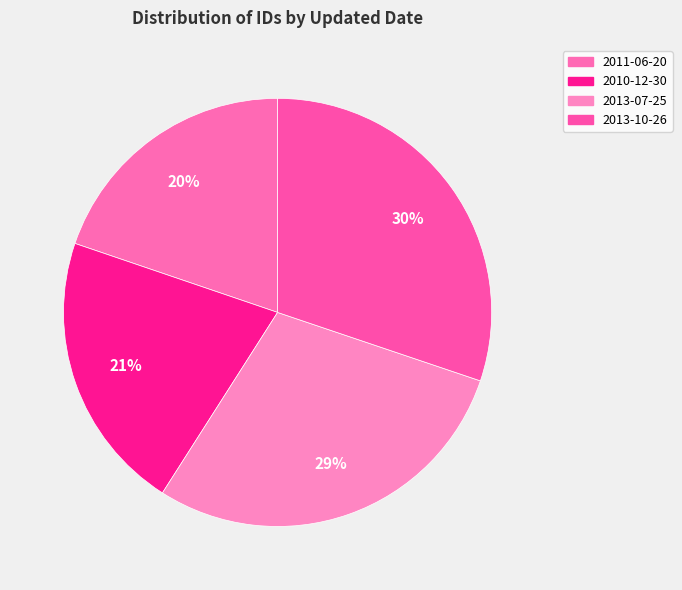

How many segments does this pie chart have?

4